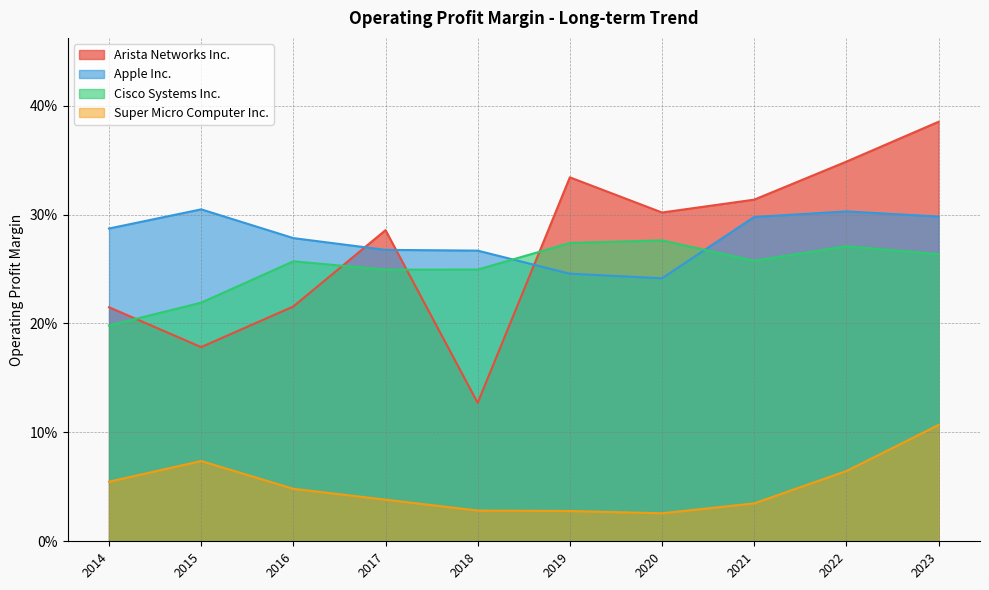

What is the difference between the maximum and minimum values in the Cisco Systems Inc. series?

0.1